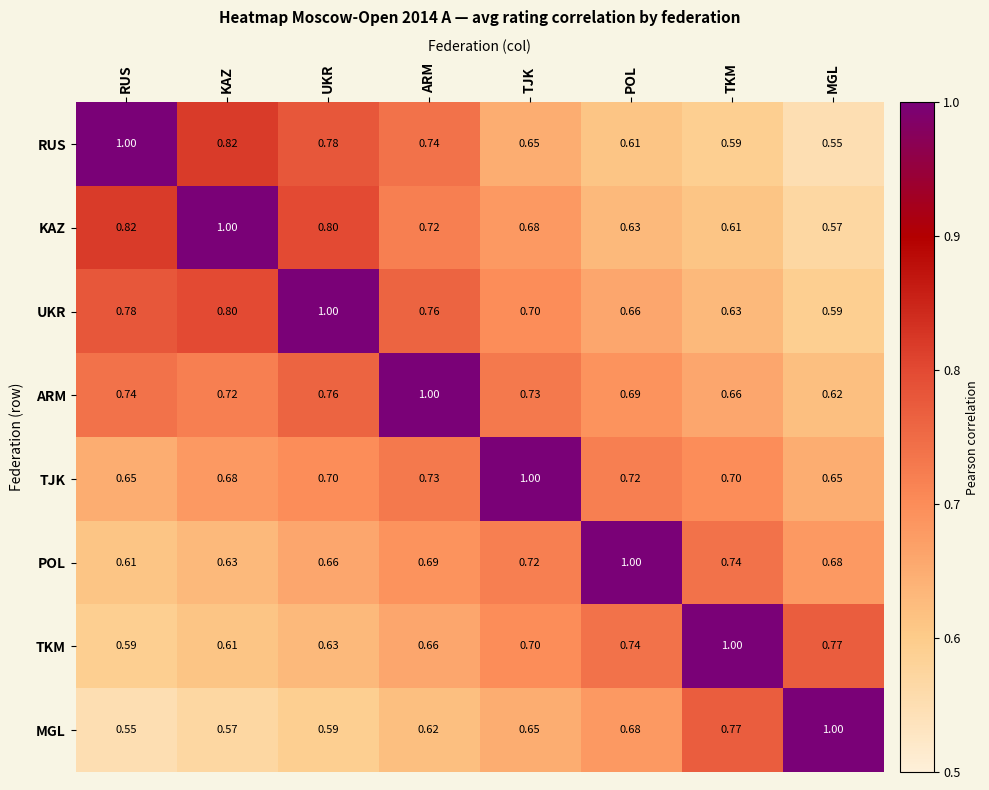

At KAZ, list the series in order from smallest to largest.

MGL, TKM, POL, TJK, ARM, UKR, RUS, KAZ